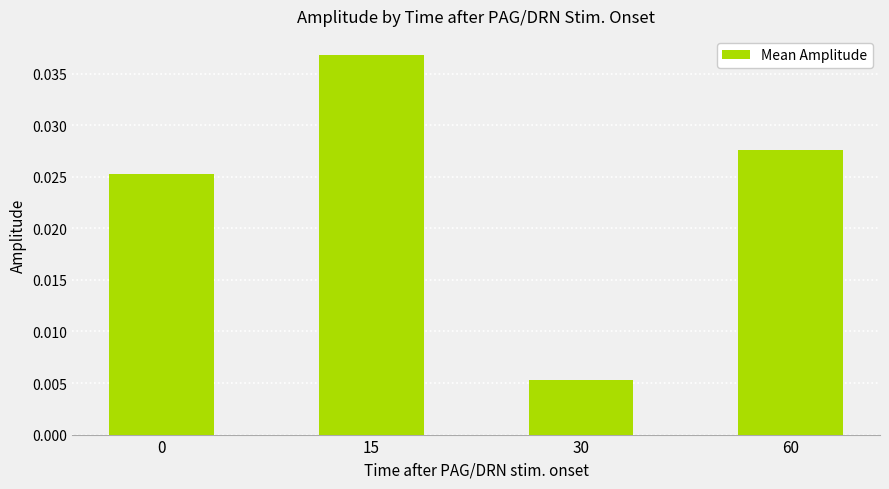

Which label corresponds to the smallest value in the chart?

30